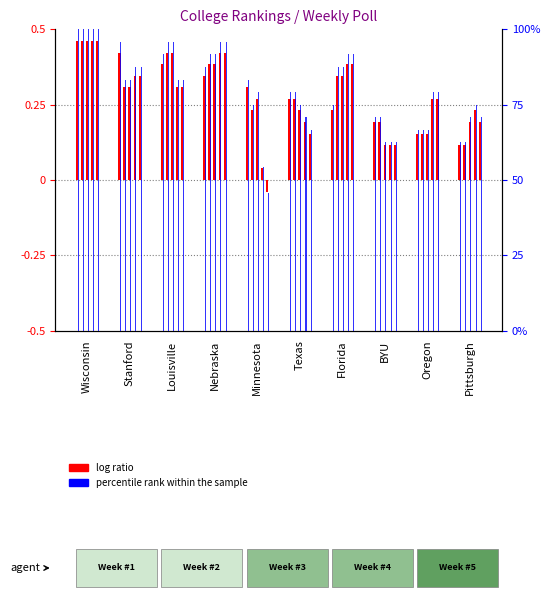

List the labels in order of log ratio (Week #1) value, smallest first.

Pittsburgh, Oregon, BYU, Florida, Texas, Minnesota, Nebraska, Louisville, Stanford, Wisconsin